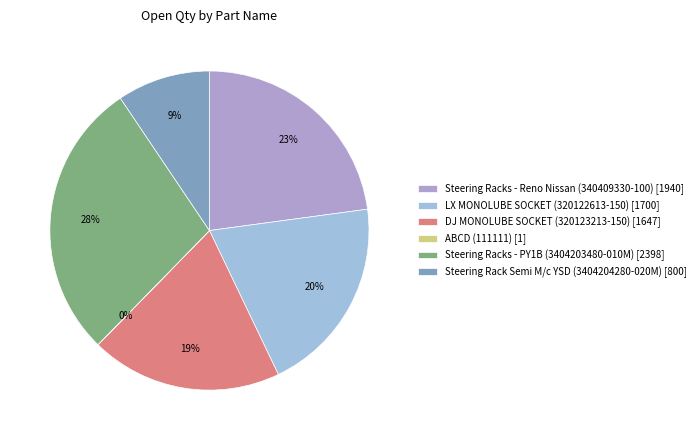

Does Steering Rack Semi M/c YSD (3404204280-020M) account for over 50% of the chart?

No